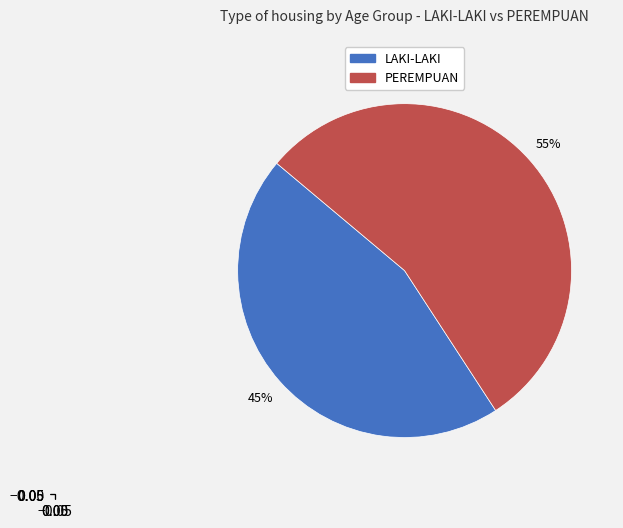

To the nearest percent, what is the average slice percentage?

50%